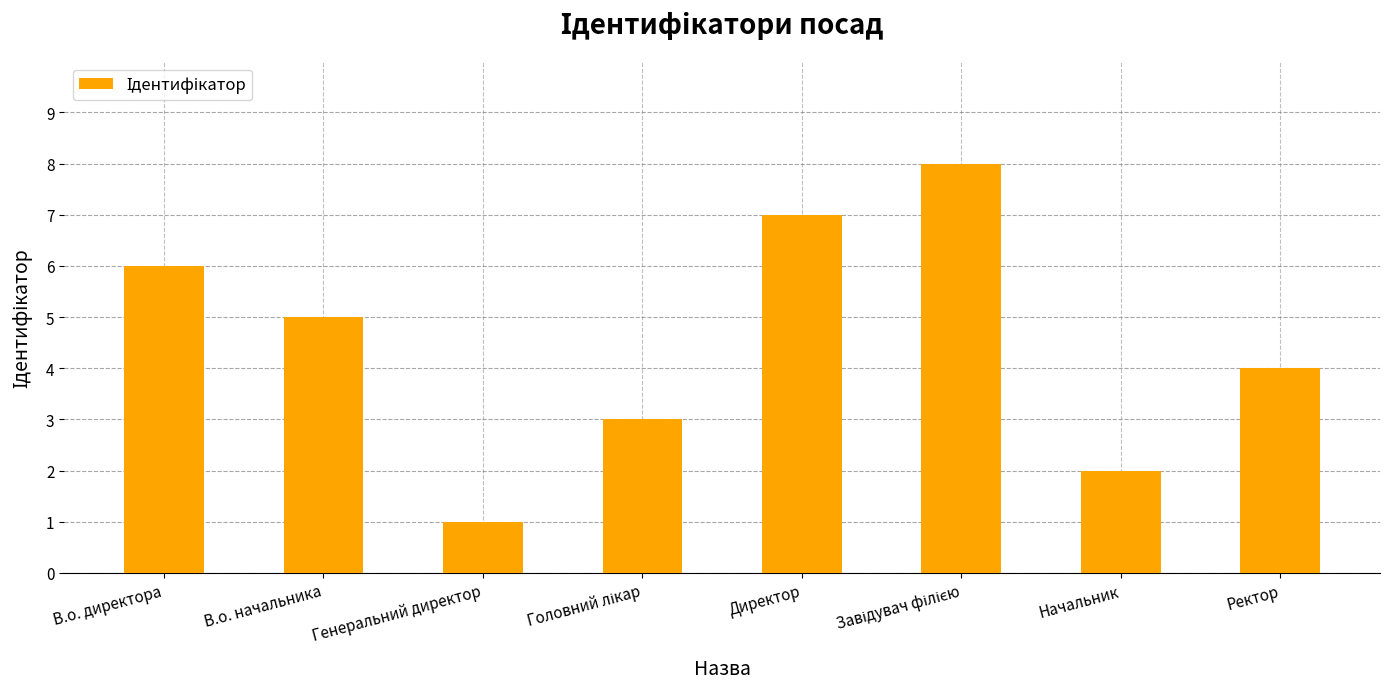

What is the difference between the second highest and minimum values?

6